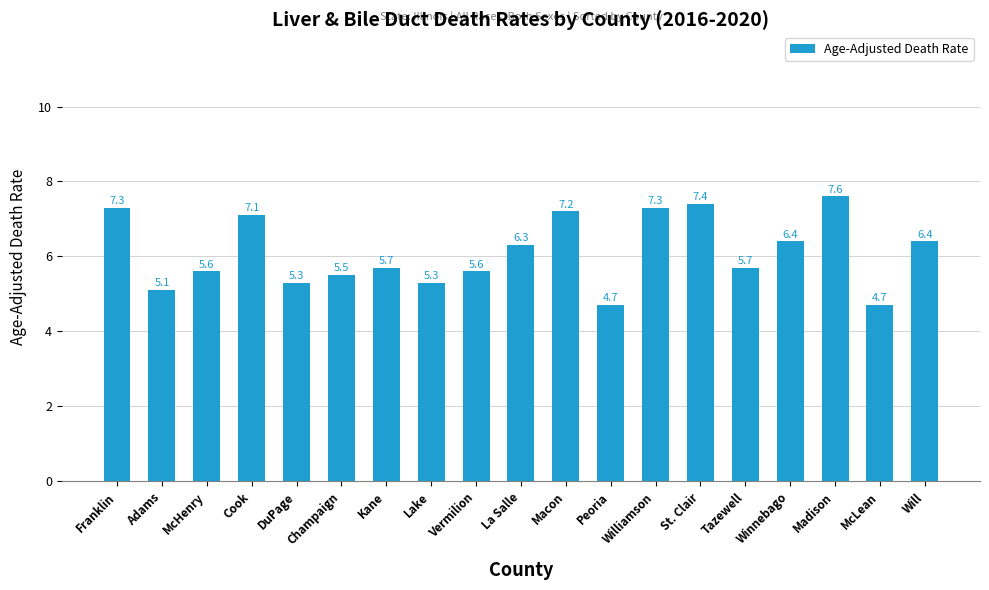

The chart shows a value of 2.6 at Vermilion. True or false?

False